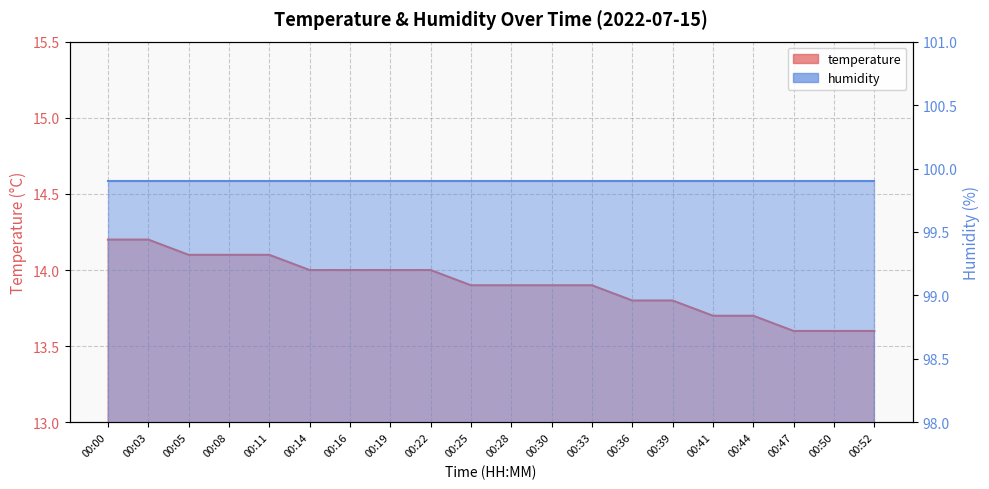

Is it true that the value at 00:25 is 13.9?

True